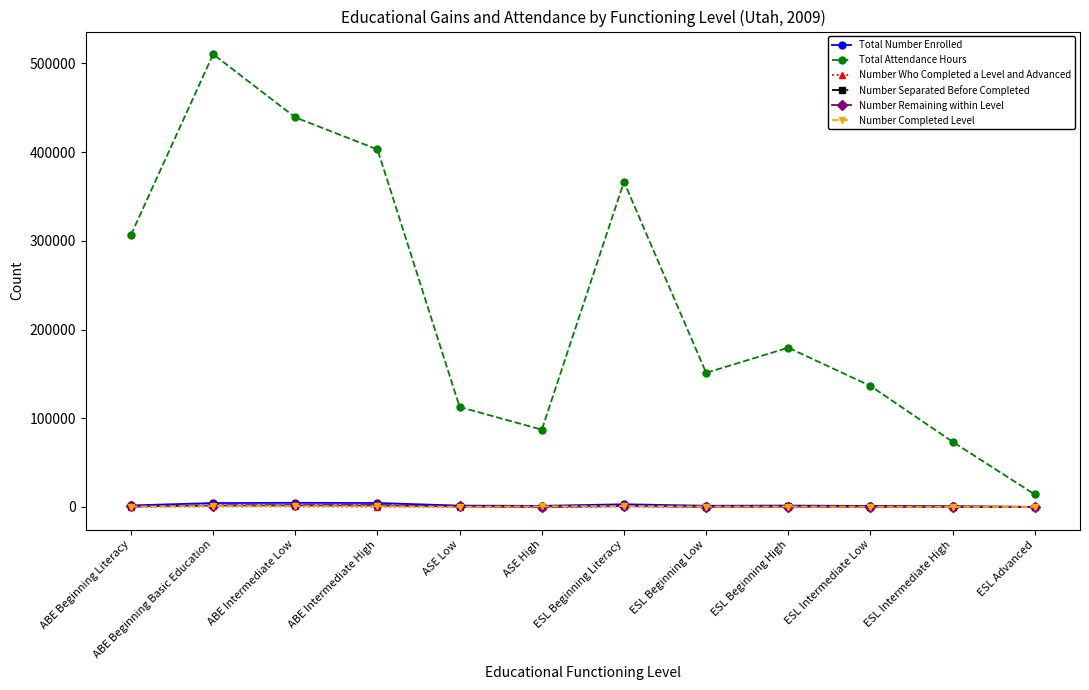

At which category is the sum across all series the highest?

ABE Beginning Basic Education